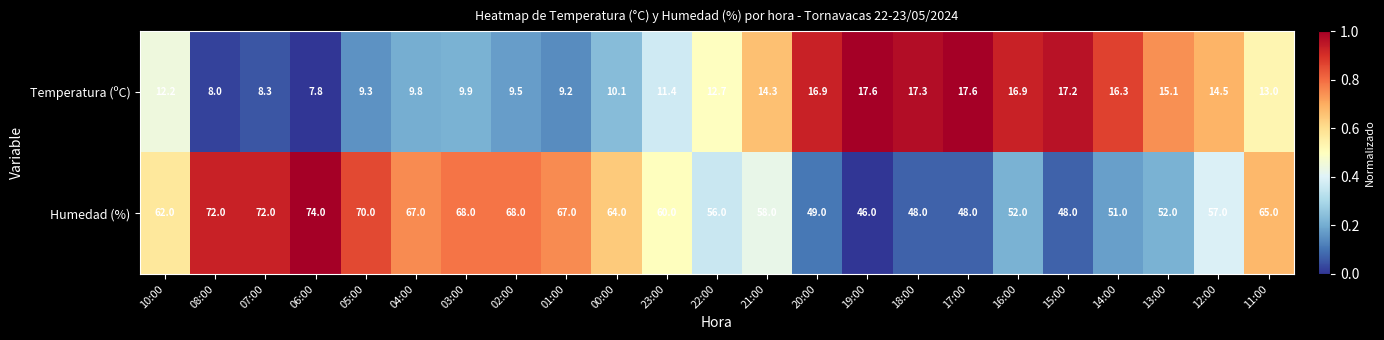

Rank the series at 15:00 from lowest to highest value.

Temperatura (ºC), Humedad (%)